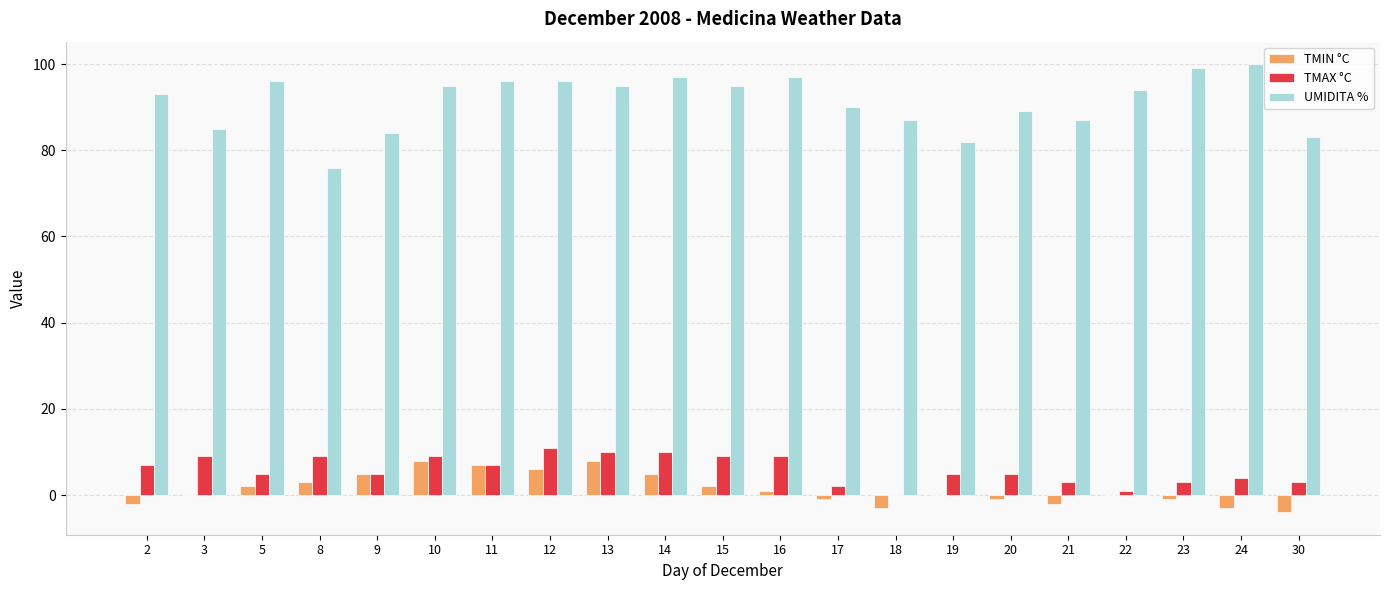

The TMAX °C series shows 3 at 23. True or false?

True